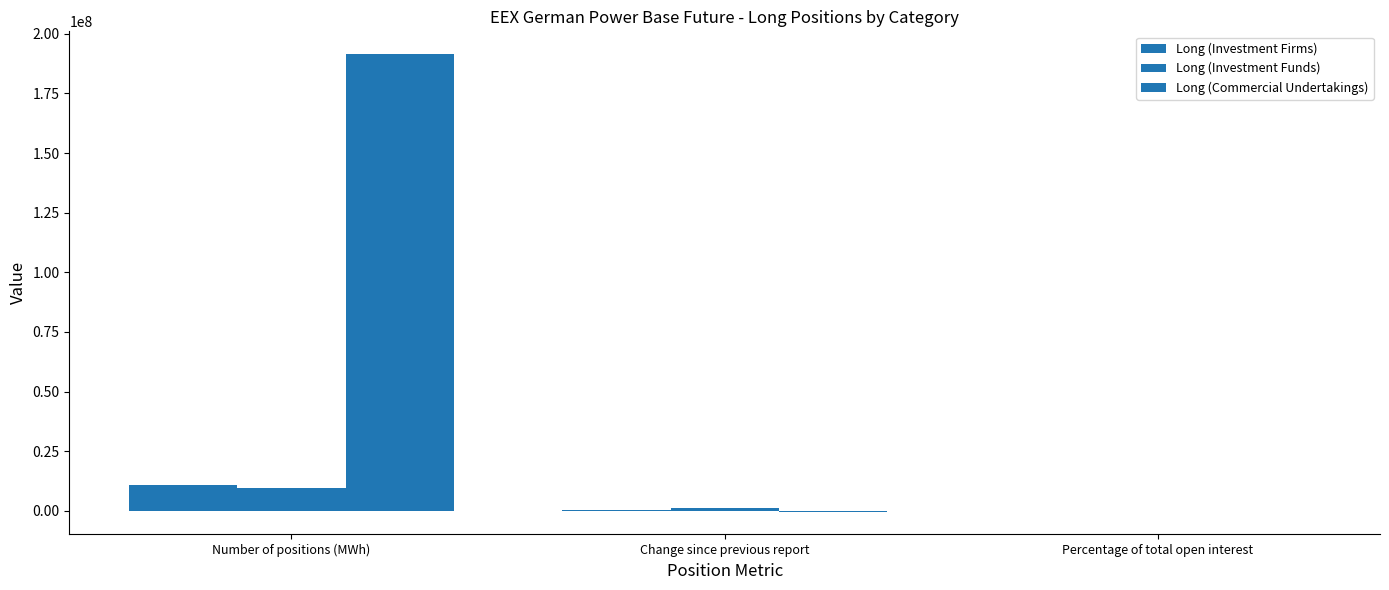

How many groups of bars are there?

3